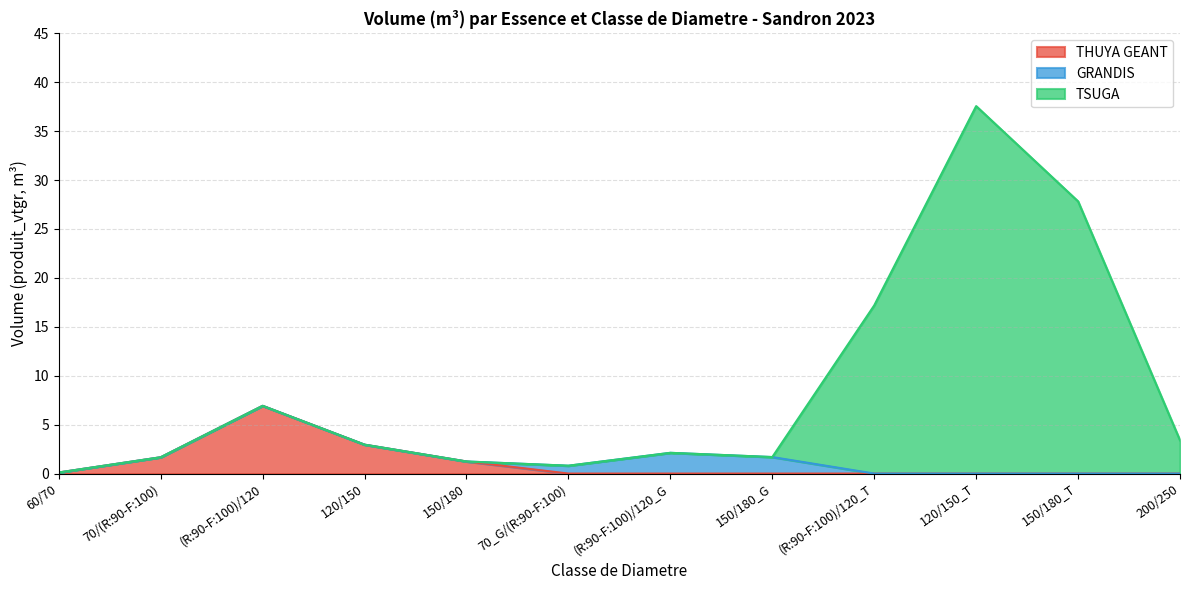

Does the chart have visible grid lines?

Yes